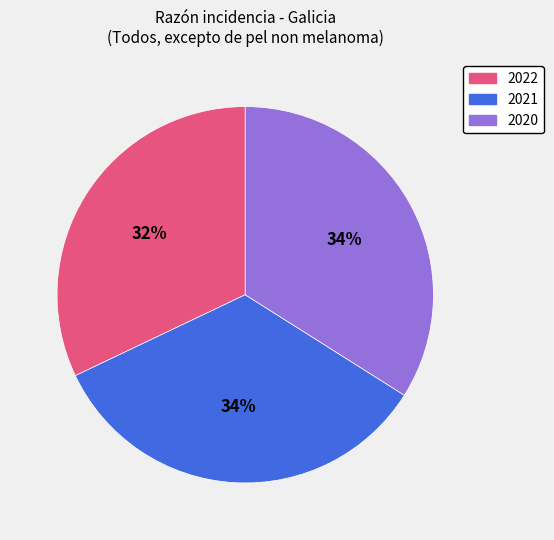

Is the sum of 2022 and 2020 greater than half?

Yes